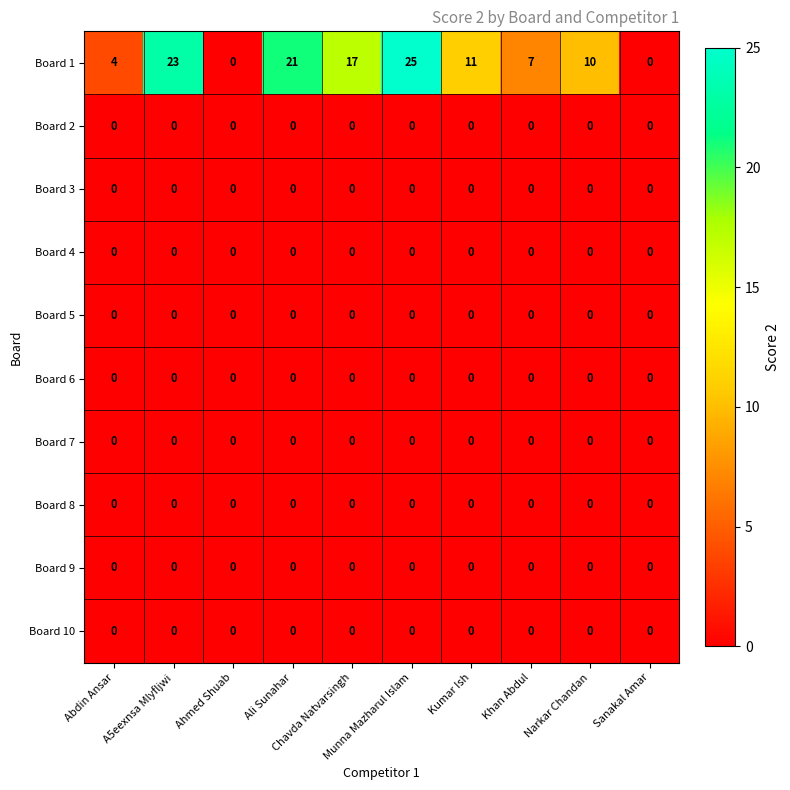

At which category is the sum across all series the highest?

Munna Mazharul Islam